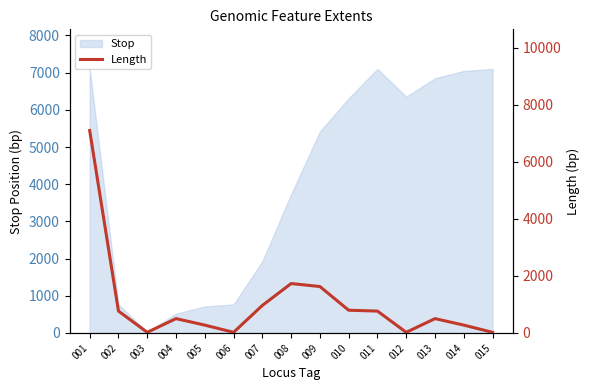

Which label corresponds to the smallest value in the chart?

003